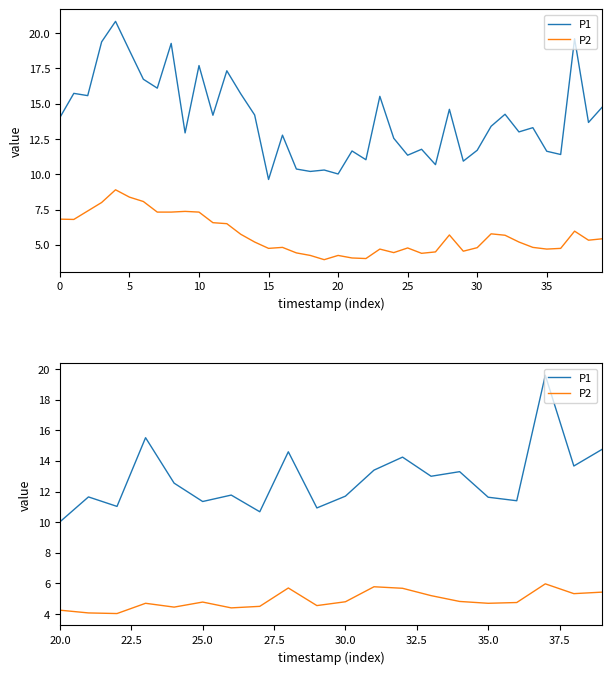

Is it true that P1 equals 17.5 at 30.0?

False